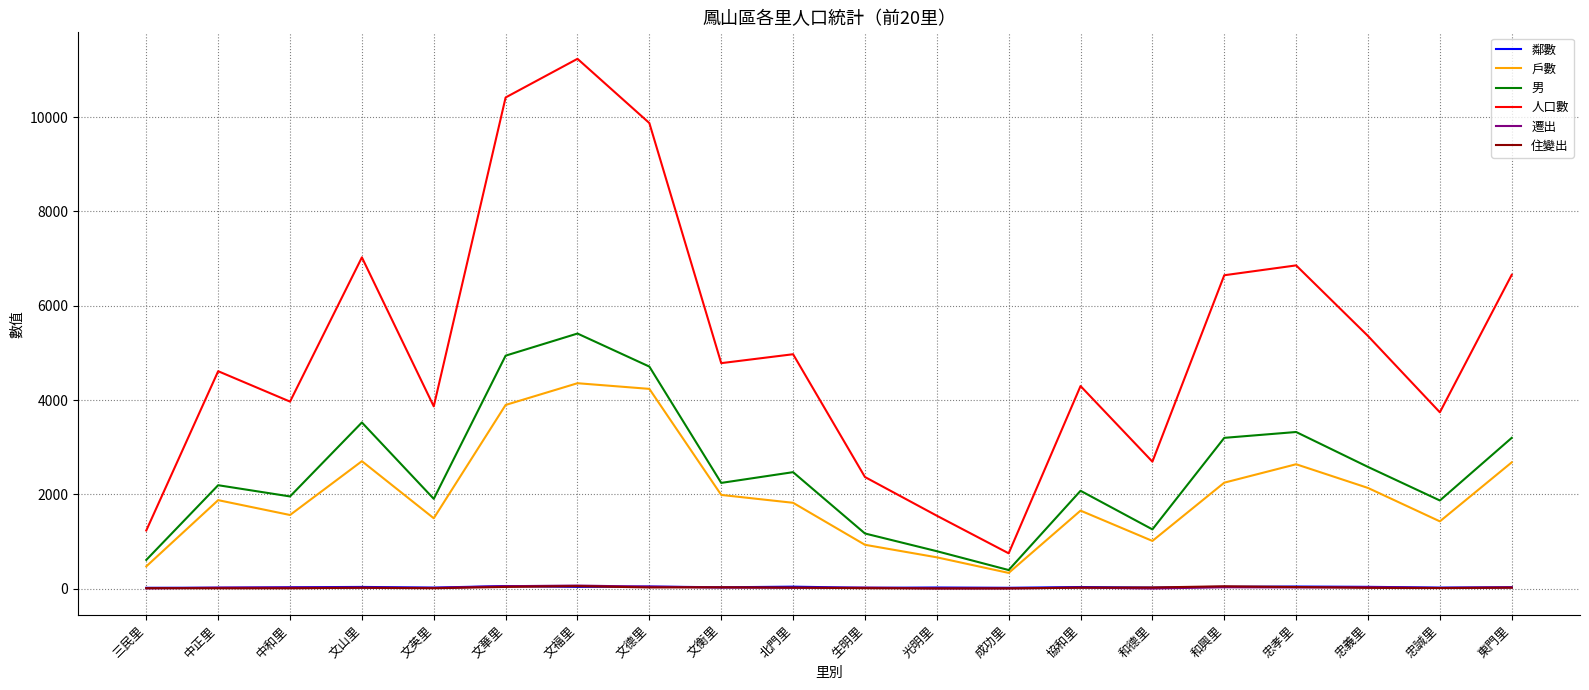

What position from the right is 中正里?

19